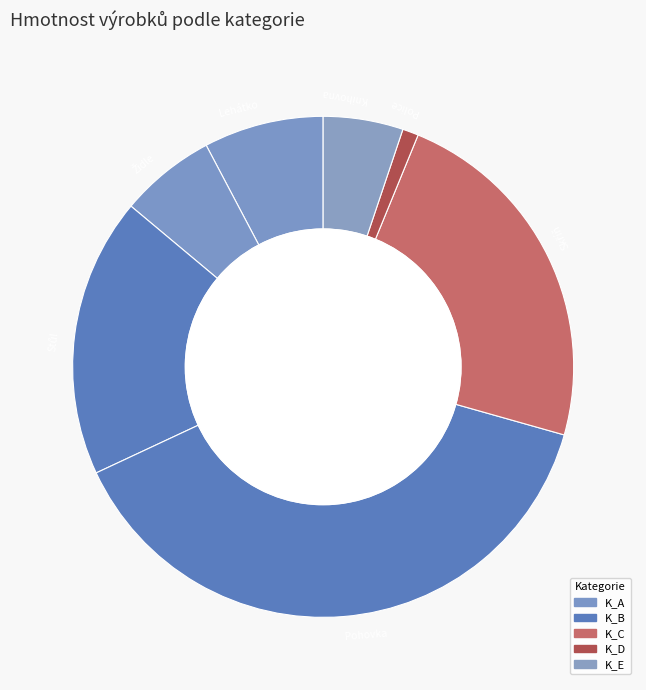

Is it true that Knihovna is 5% of the pie?

True